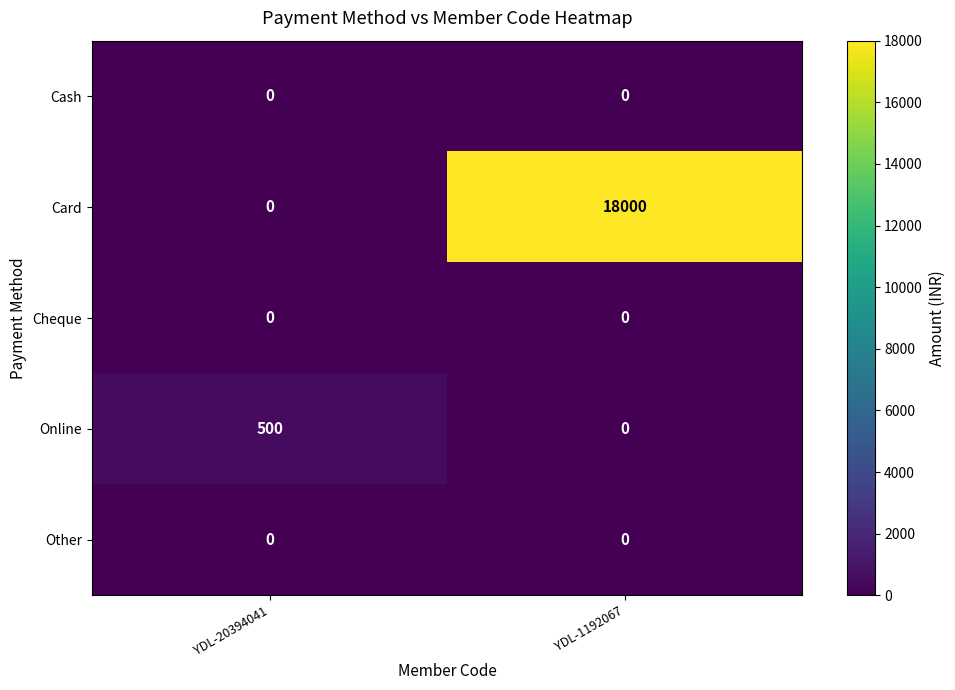

List the series in order of their peak value, lowest first.

Cash, Cheque, Other, Online, Card